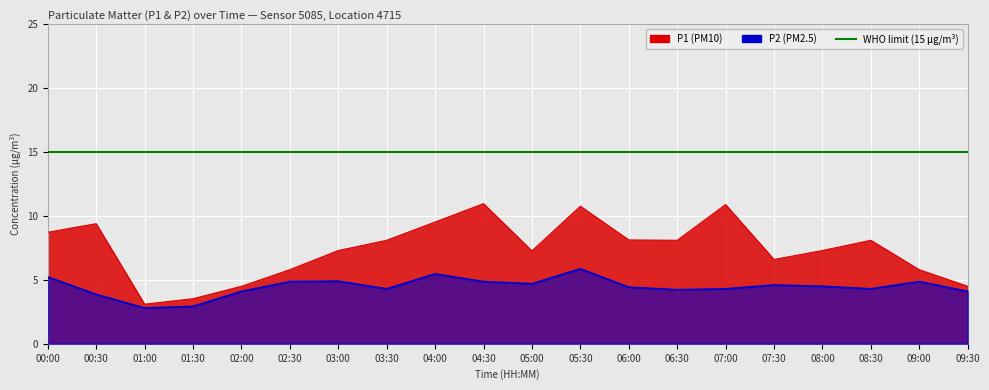

What is the label of the 19th point from the right?

00:30